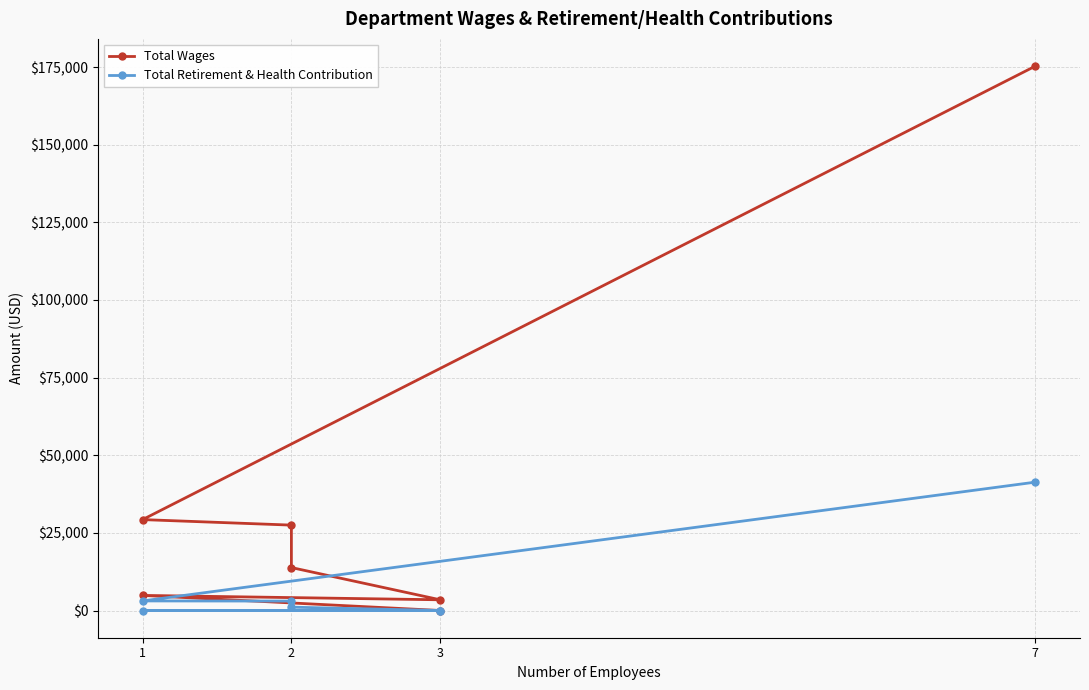

Rank the categories by Total Wages value from lowest to highest.

3, 3, 1, 2, 2, 1, 7